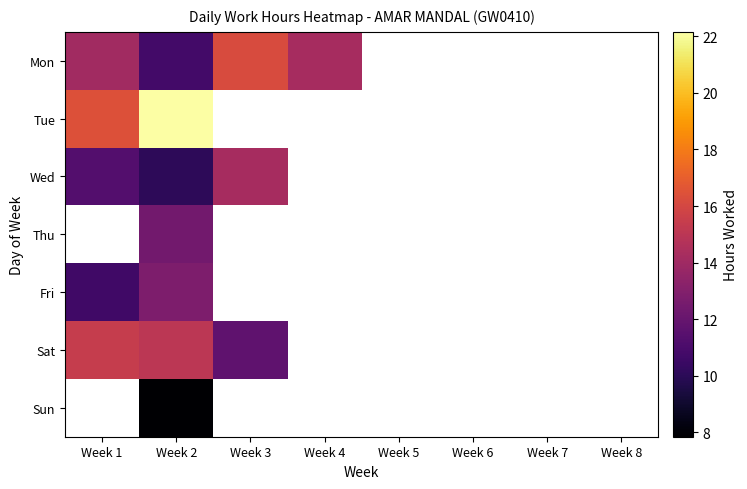

Between Week 7 and Week 4, which is larger?

Week 4